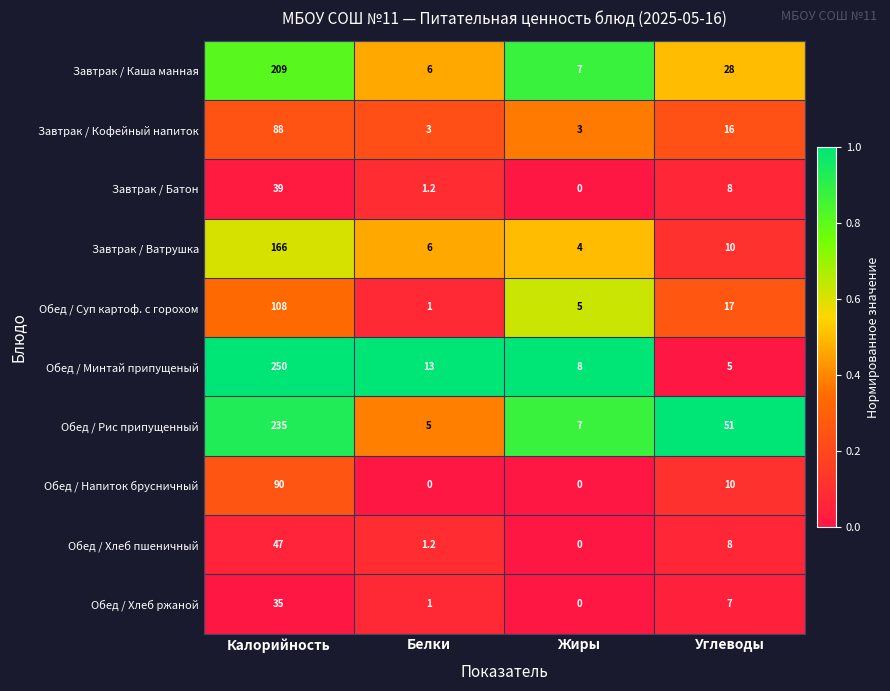

Which category has the lowest value in the Обед / Минтай припущеный series?

Углеводы